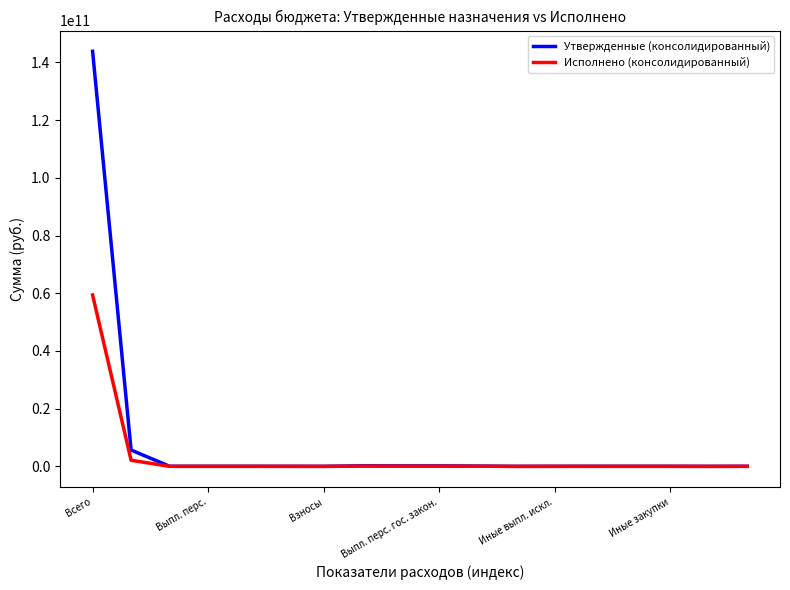

Rank the series by their maximum value, from lowest to highest.

Исполнено (консолидированный), Утвержденные (консолидированный)